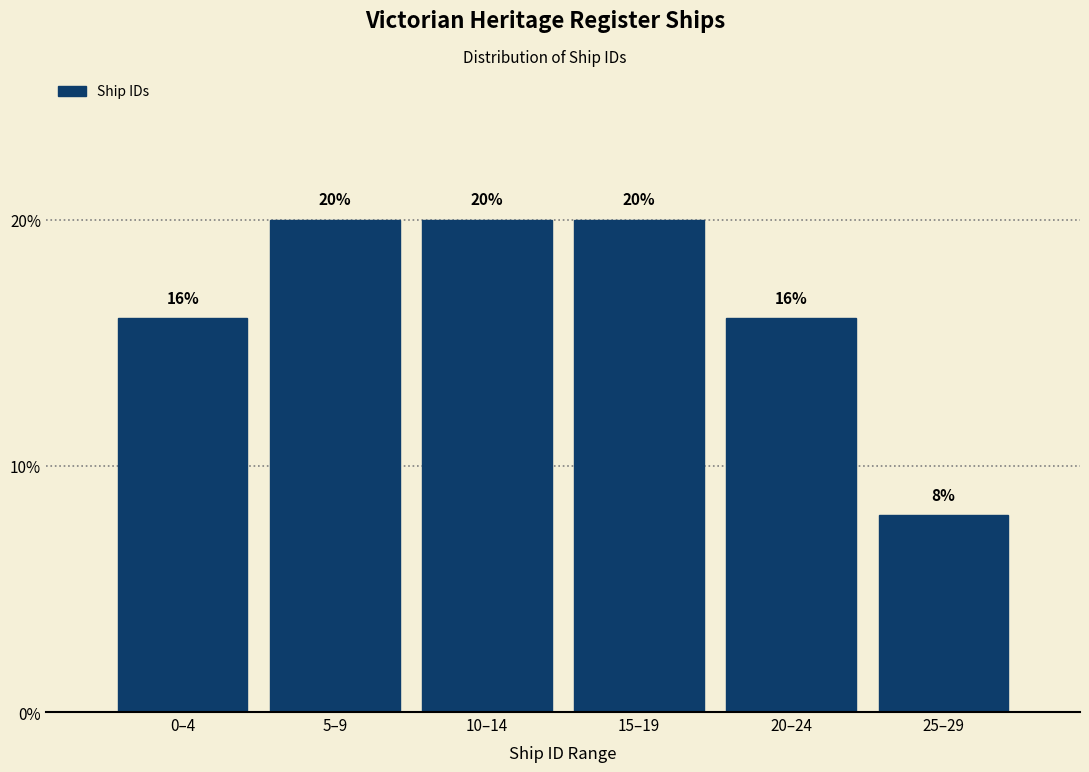

Reading left to right, list all the values displayed in this chart.

16	20	20	20	16	8